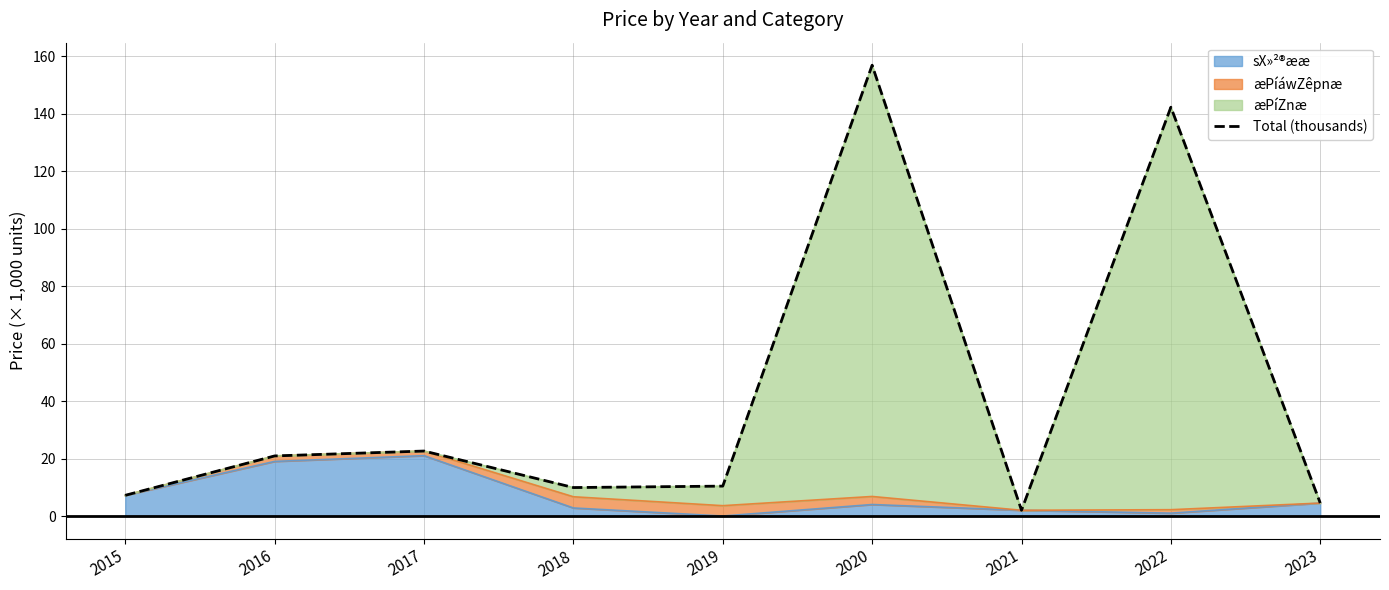

What is the greatest value displayed?

156.8